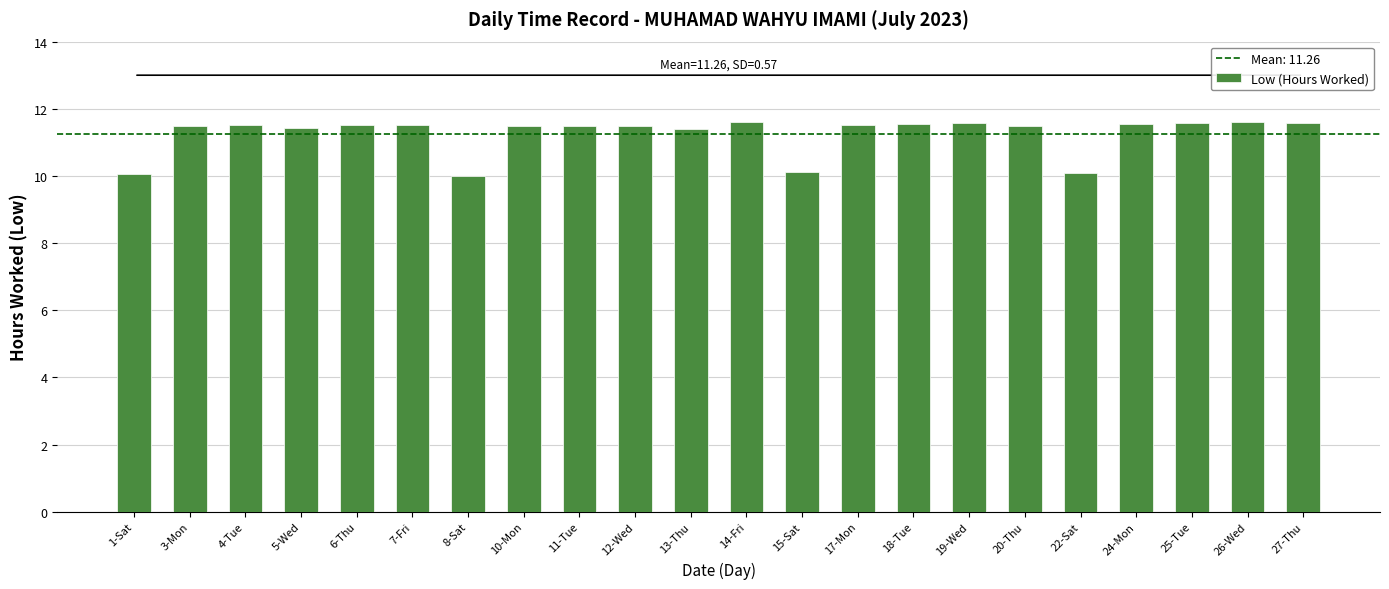

What is the greatest value displayed?

11.6